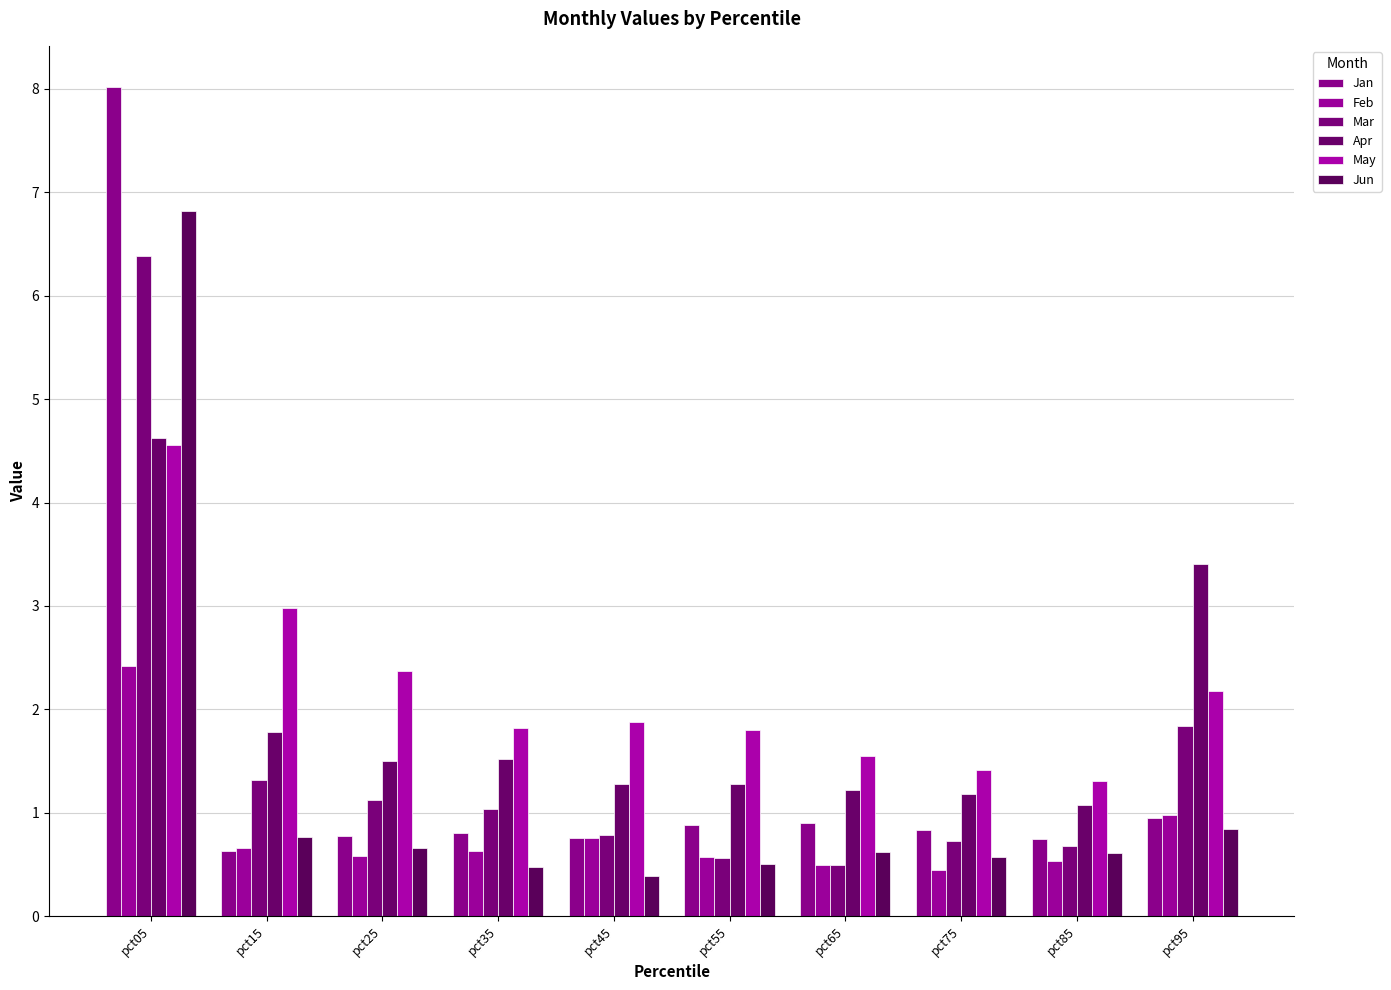

What is the difference between the maximum and minimum values in the Jan series?

7.4